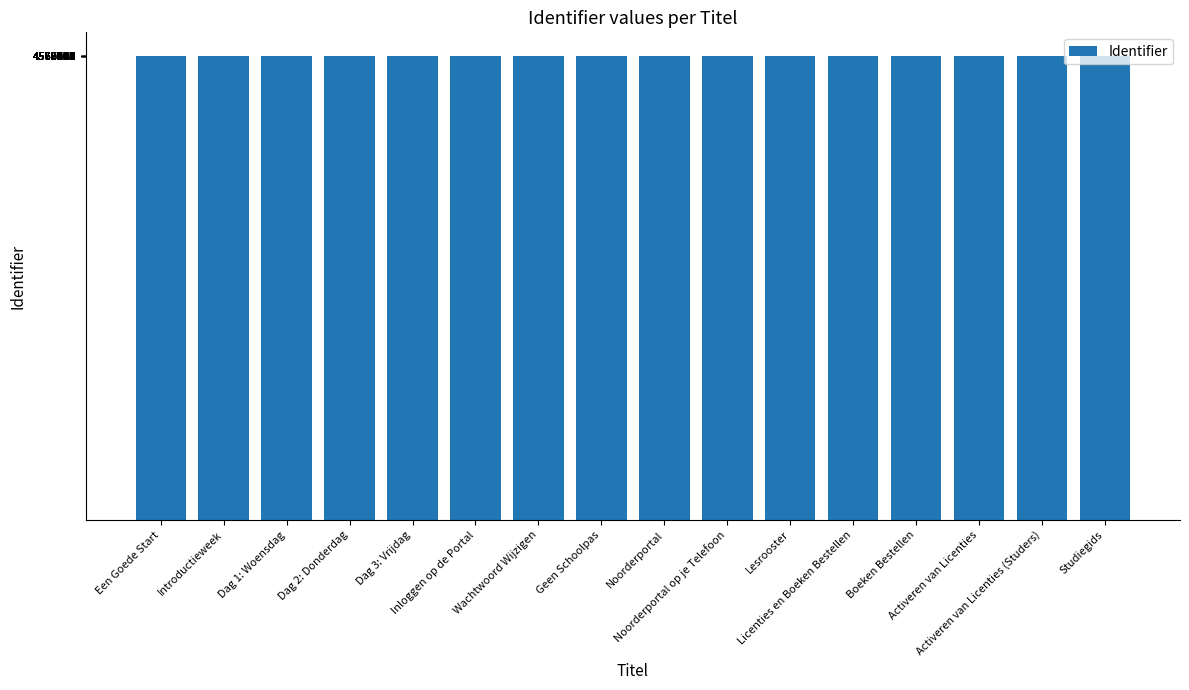

What is the average value?

4567269